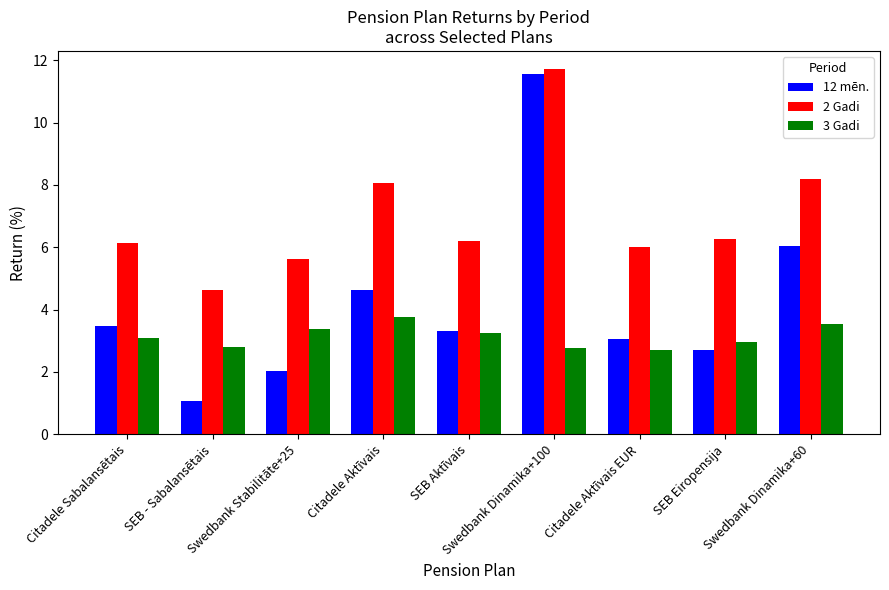

Where is 2 Gadi nearest to the value 8?

Citadele Aktīvais